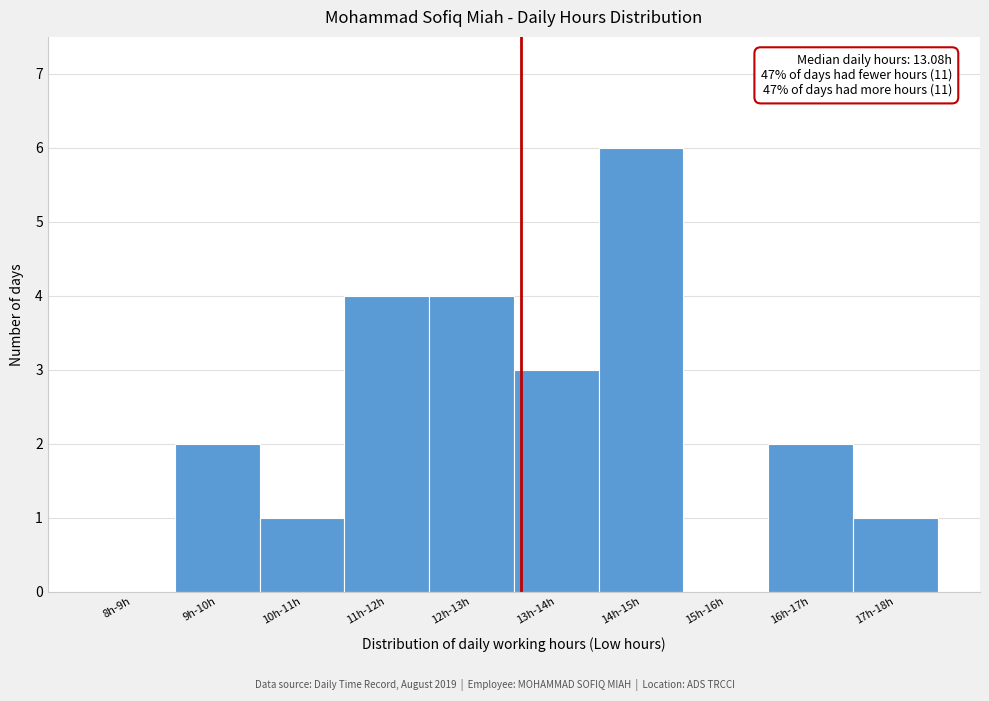

Reading left to right, transcribe all the data shown in this chart.

8h-9h=0	9h-10h=2	10h-11h=1	11h-12h=4	12h-13h=4	13h-14h=3	14h-15h=6	15h-16h=0	16h-17h=2	17h-18h=1